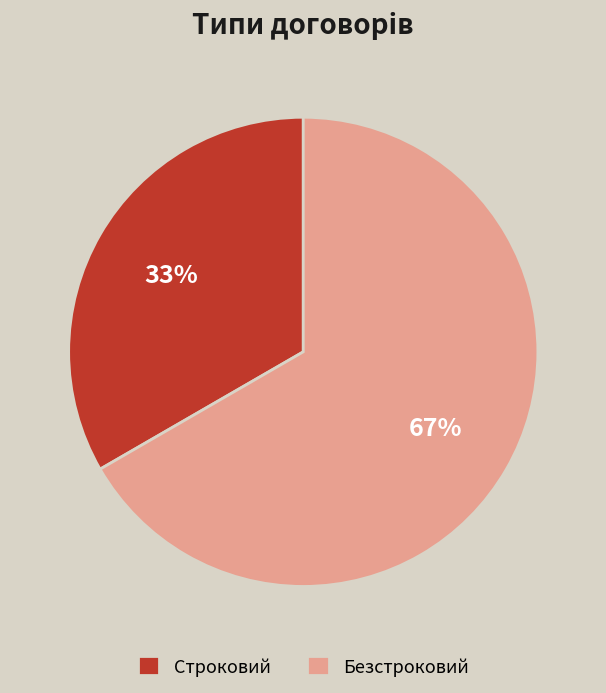

Approximately how many times larger is the value at Безстроковий compared to Строковий?

2.0